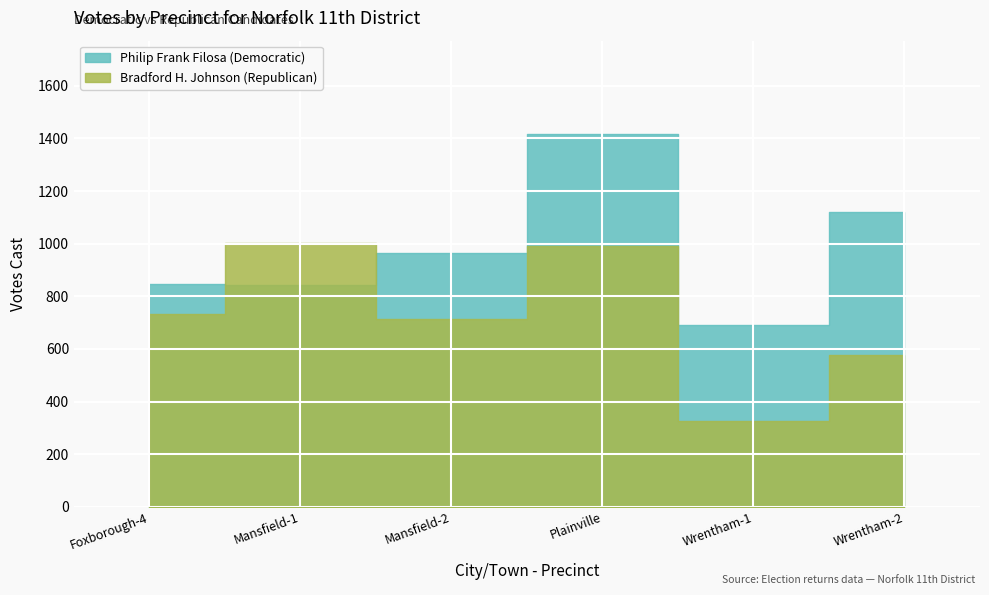

After their last crossing, which series has the higher values: Philip Frank Filosa (Democratic) or Bradford H. Johnson (Republican)?

Philip Frank Filosa (Democratic)